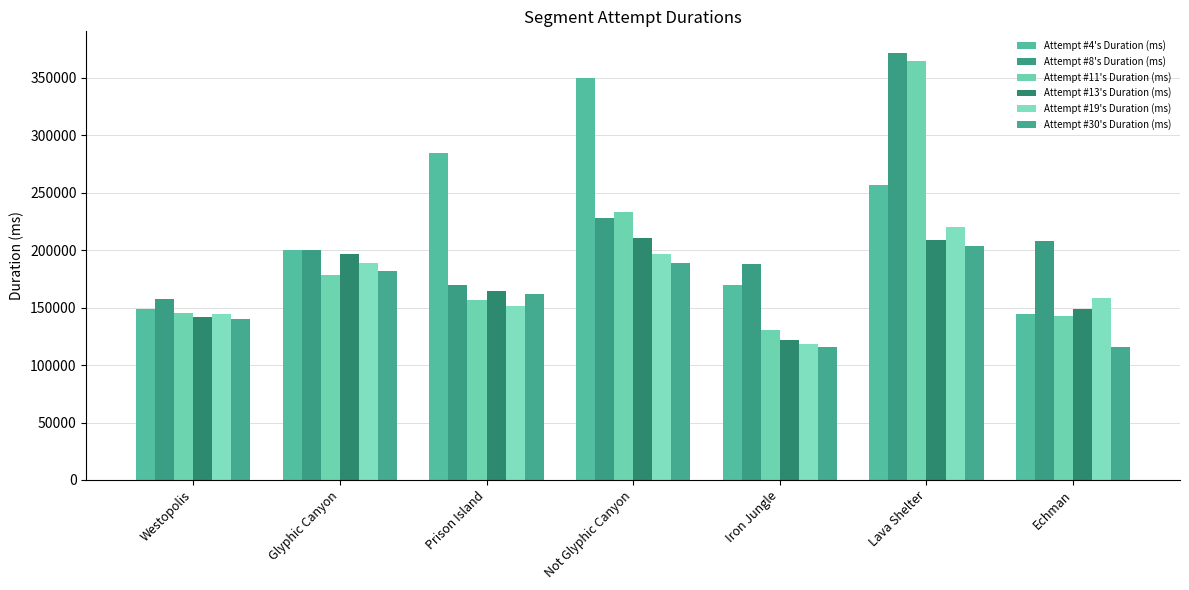

Reading left to right, list all the values displayed in this chart.

Attempt #4's Duration (ms): 149139	200542	284863	349786	169466	256702	144349
Attempt #8's Duration (ms): 157225	199867	169502	227650	187945	371929	208233
Attempt #11's Duration (ms): 145664	178702	156533	233630	130681	364659	142936
Attempt #13's Duration (ms): 141655	196825	164165	210744	122044	208718	148696
Attempt #19's Duration (ms): 144489	188466	151671	197022	118320	220481	157974
Attempt #30's Duration (ms): 140373	181666	161817	189211	115931	203271	115655